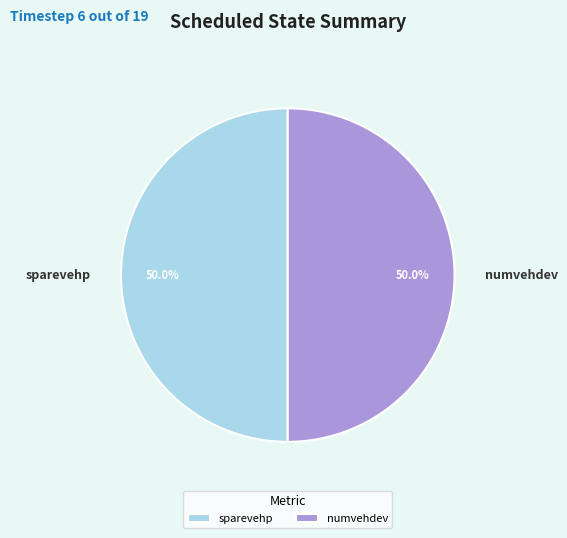

Approximately how many times larger is the value at sparevehp compared to numvehdev?

1.0